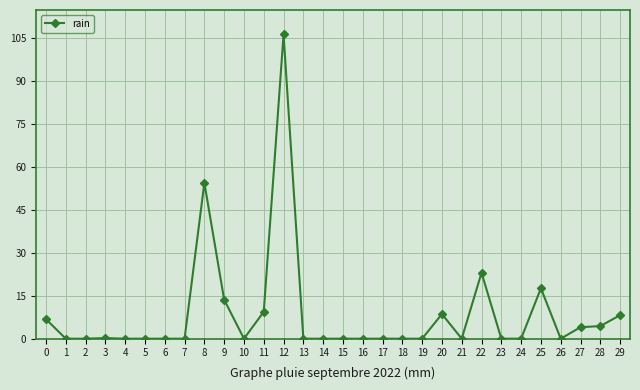

What is the value of the 21st point from the left?

8.6